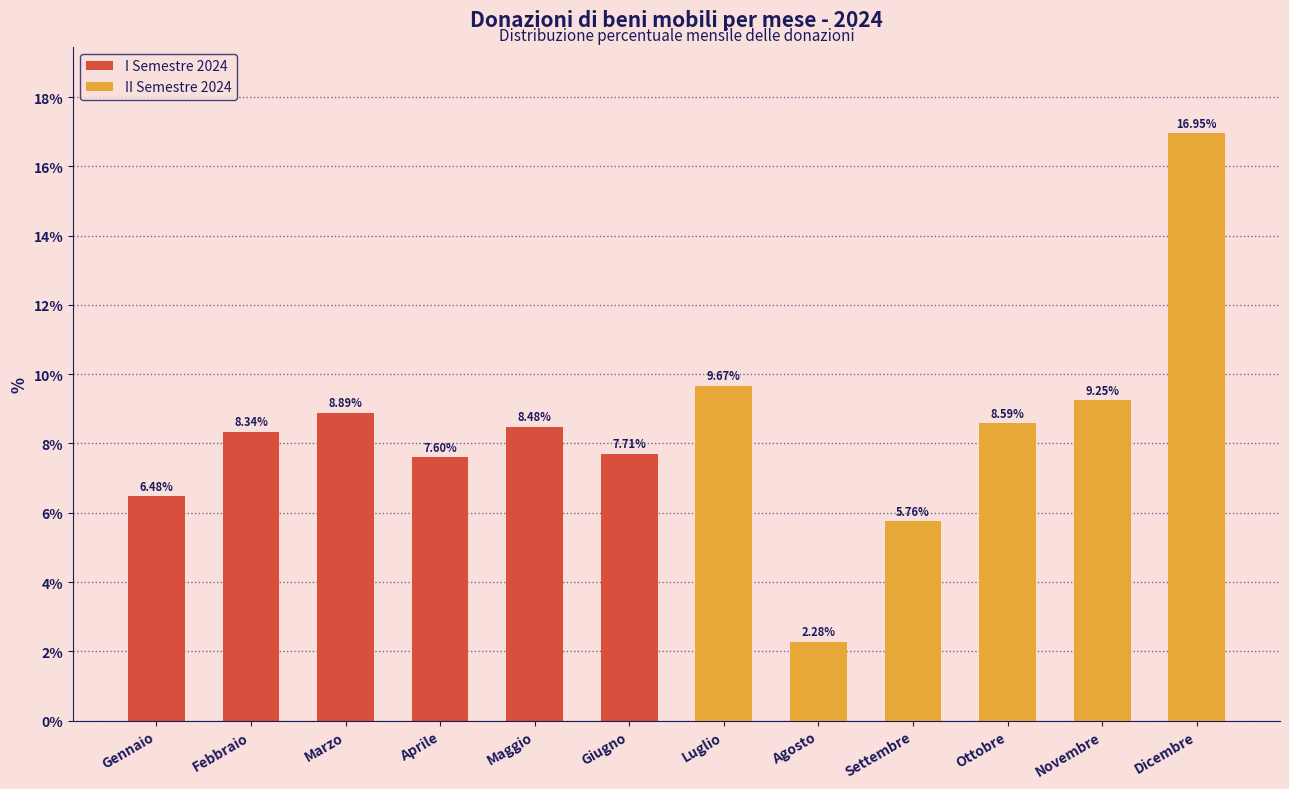

How many data points does each series have?

6